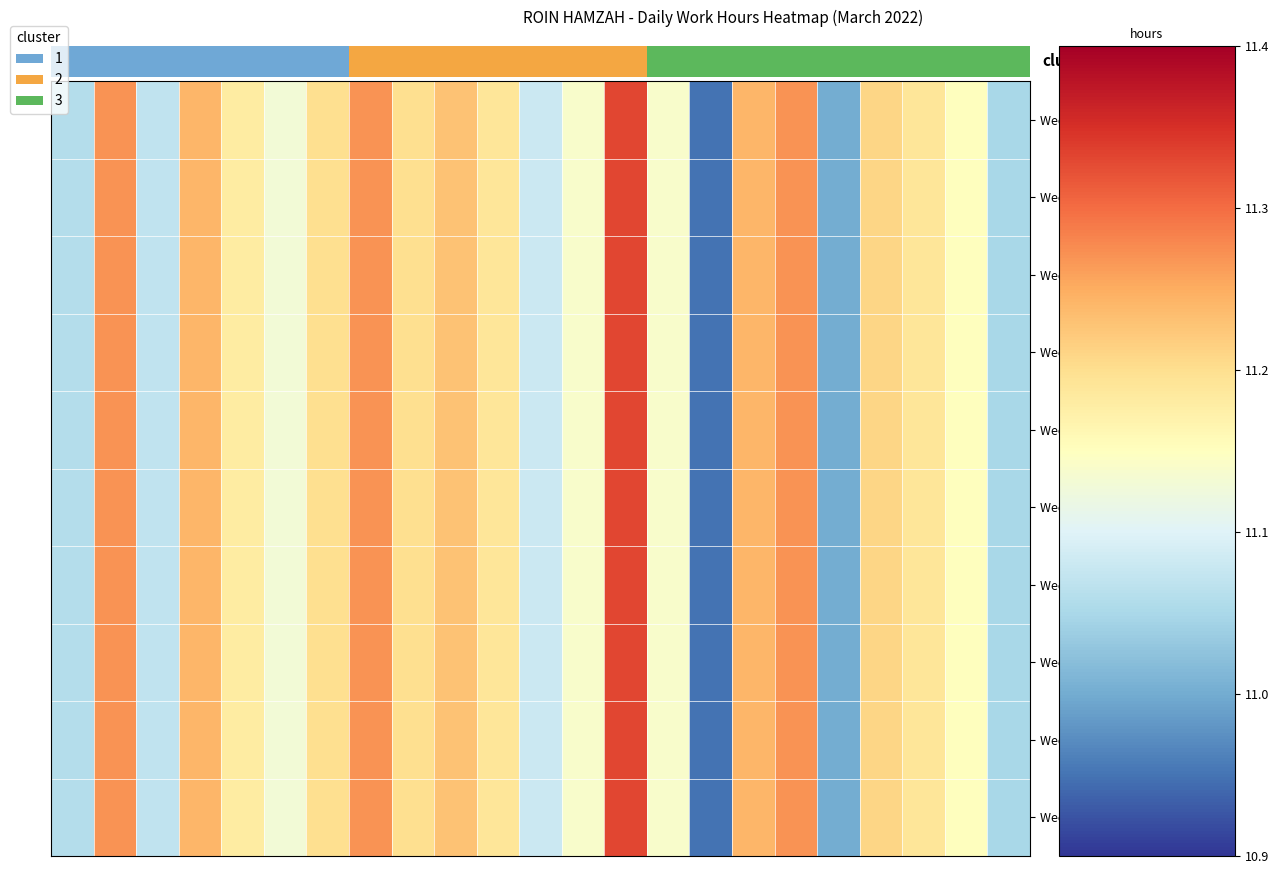

What is the total value across all series at 8?

112.0